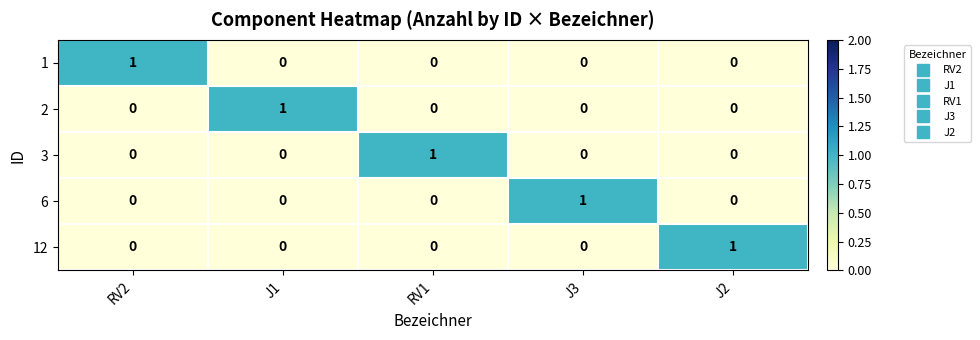

What is the maximum value shown in the chart?

1